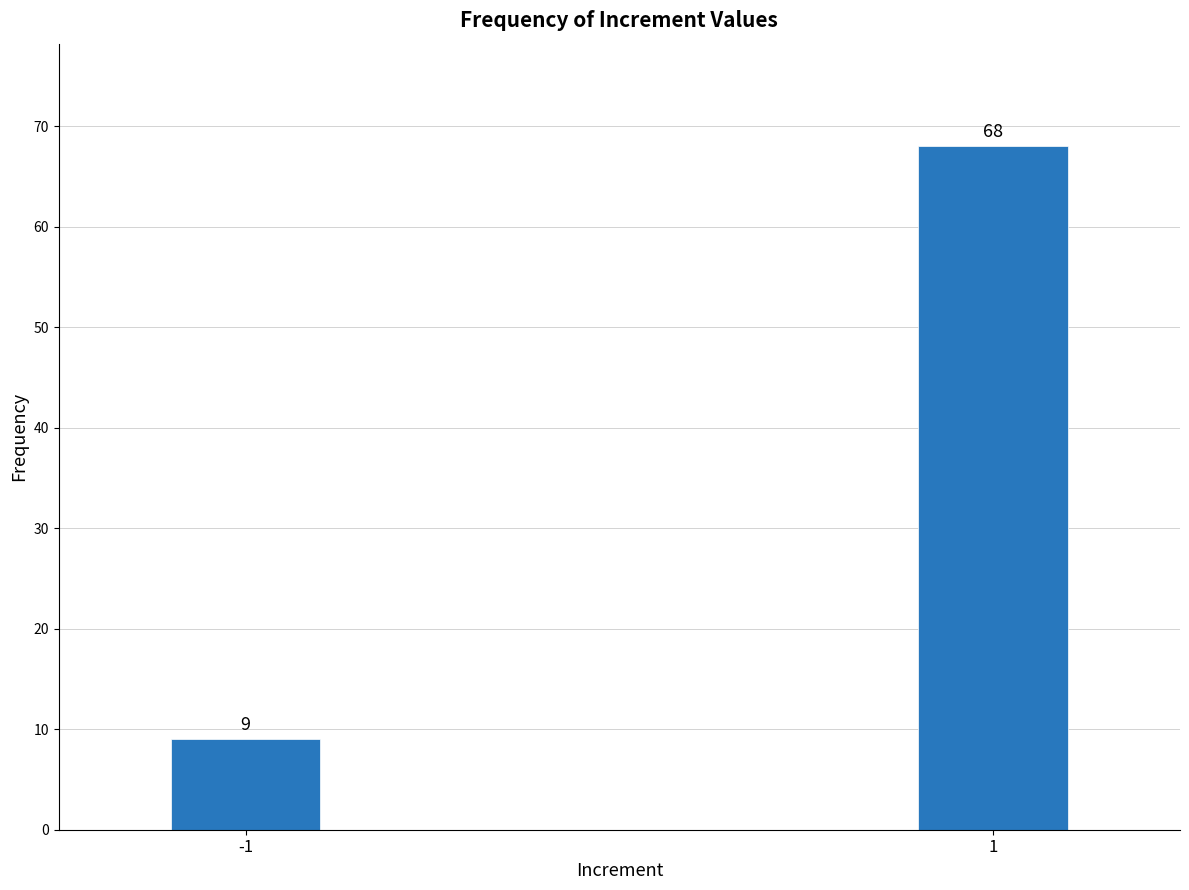

Reading left to right, transcribe all the data shown in this chart.

9	68